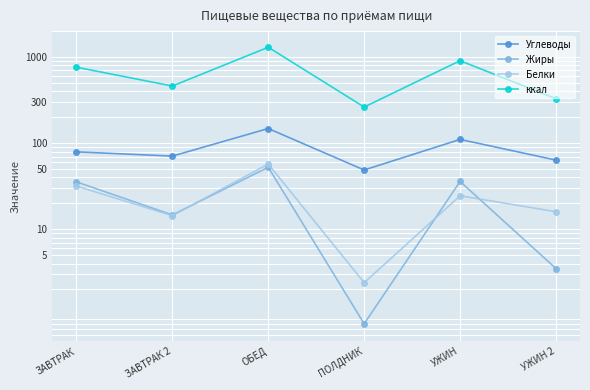

What is the difference between the Углеводы values at ЗАВТРАК 2 and ОБЕД?

77.1